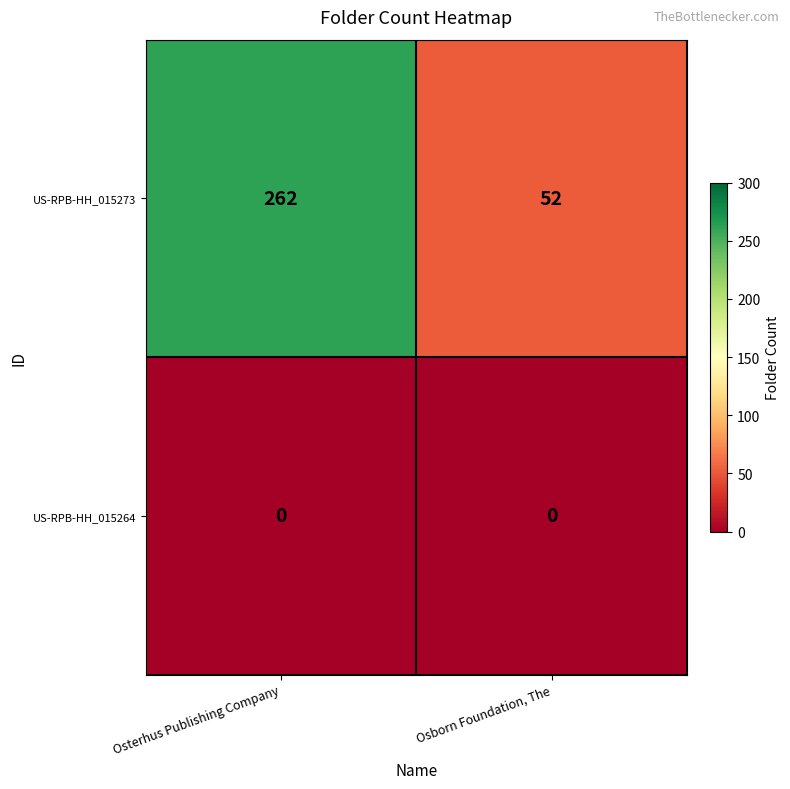

The US-RPB-HH_015273 series shows 26 at Osborn Foundation, The. True or false?

False